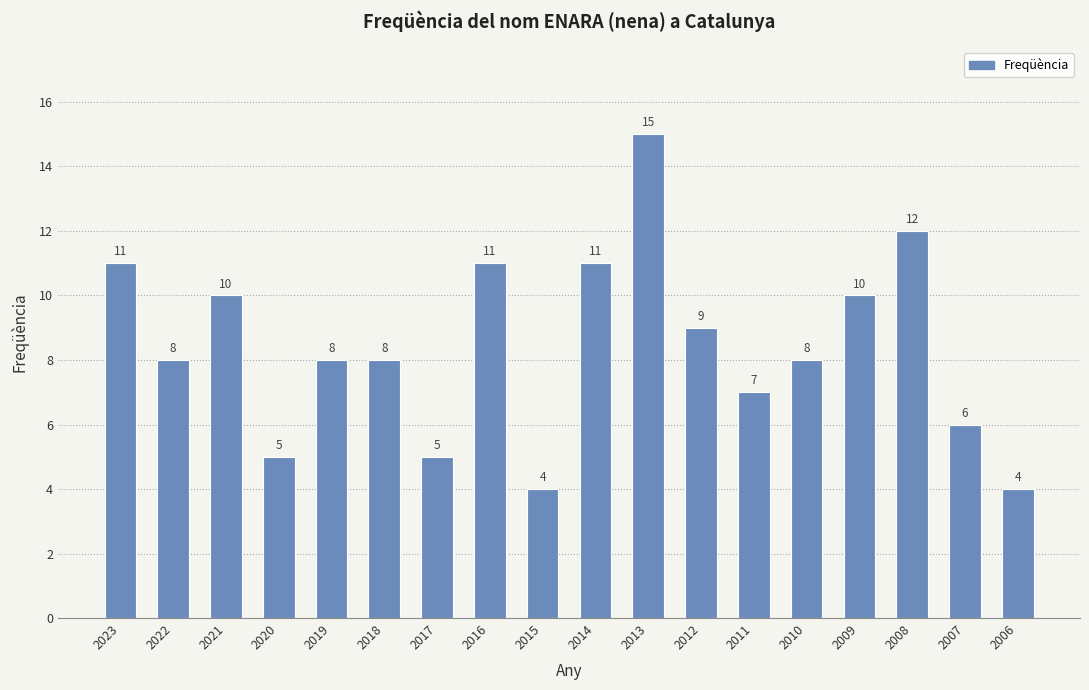

Approximately how many times larger is the value at 2020 compared to 2007?

0.8